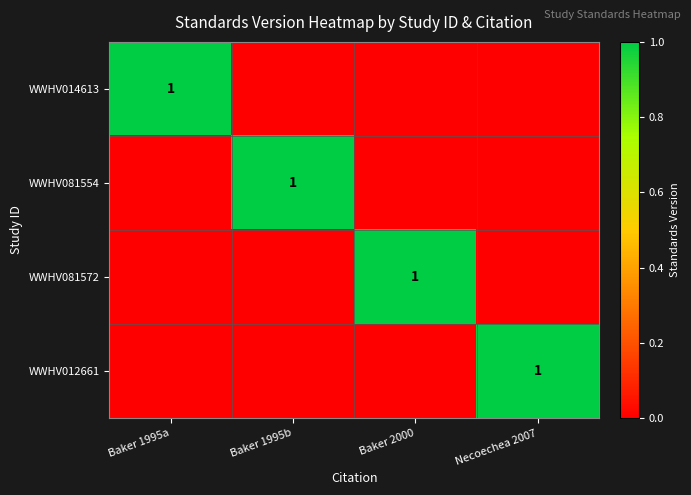

The WWHV014613 series shows 1 at Baker 1995a. True or false?

True